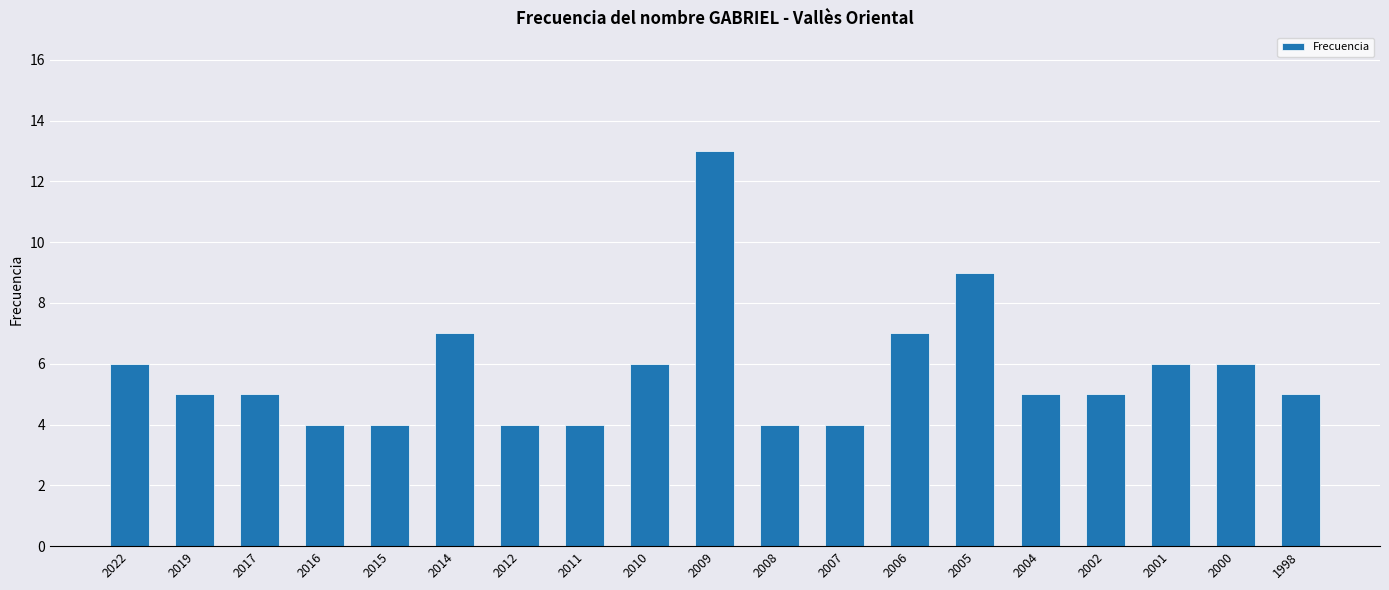

What is the average value?

6